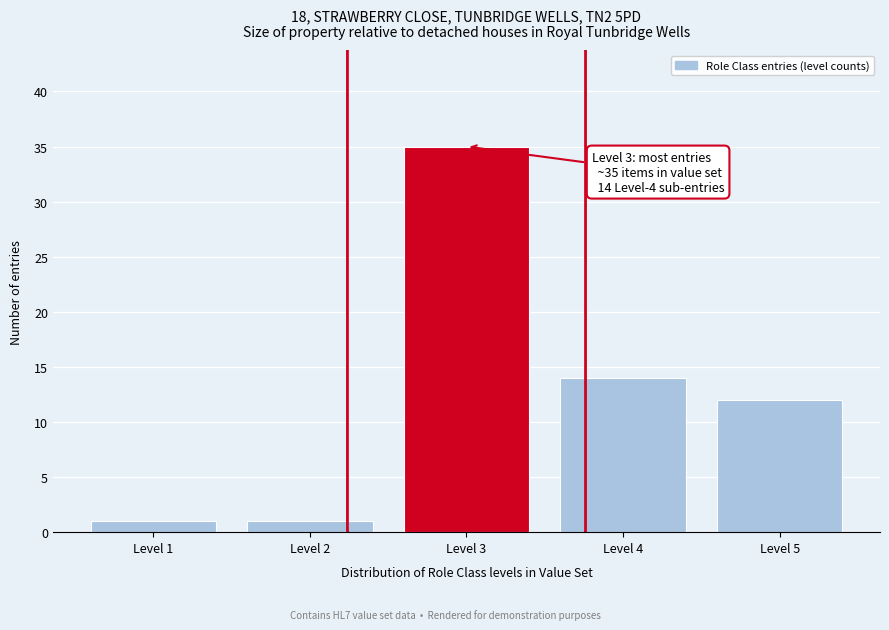

Reading left to right, extract all data points from this chart.

1	1	35	14	12